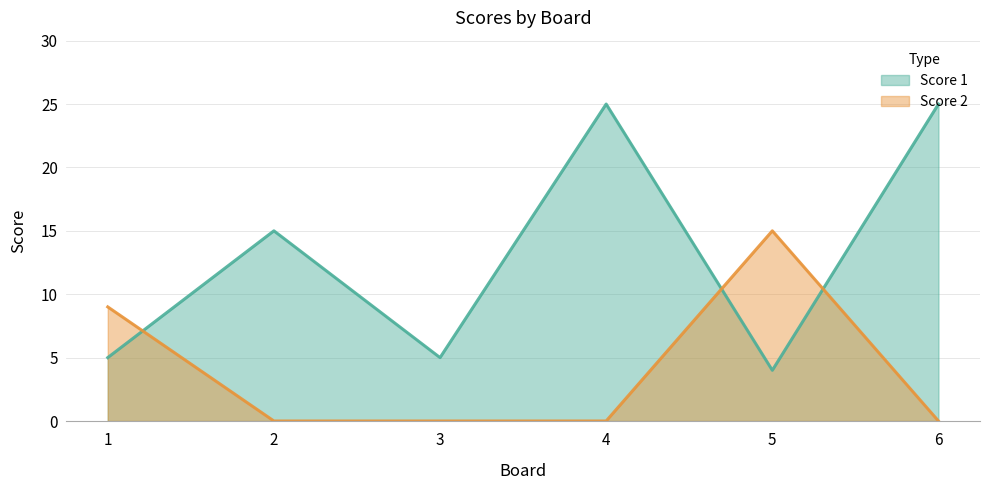

At which label is Score 1 closest to 14?

2